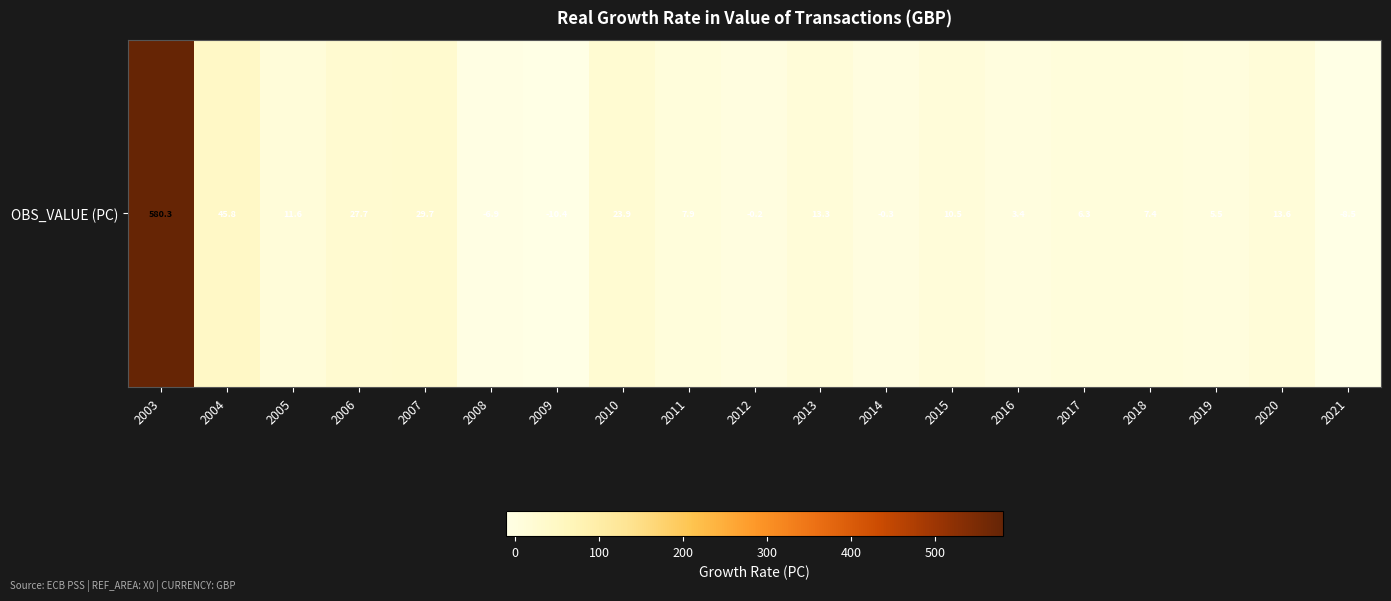

What is the greatest value displayed?

580.3